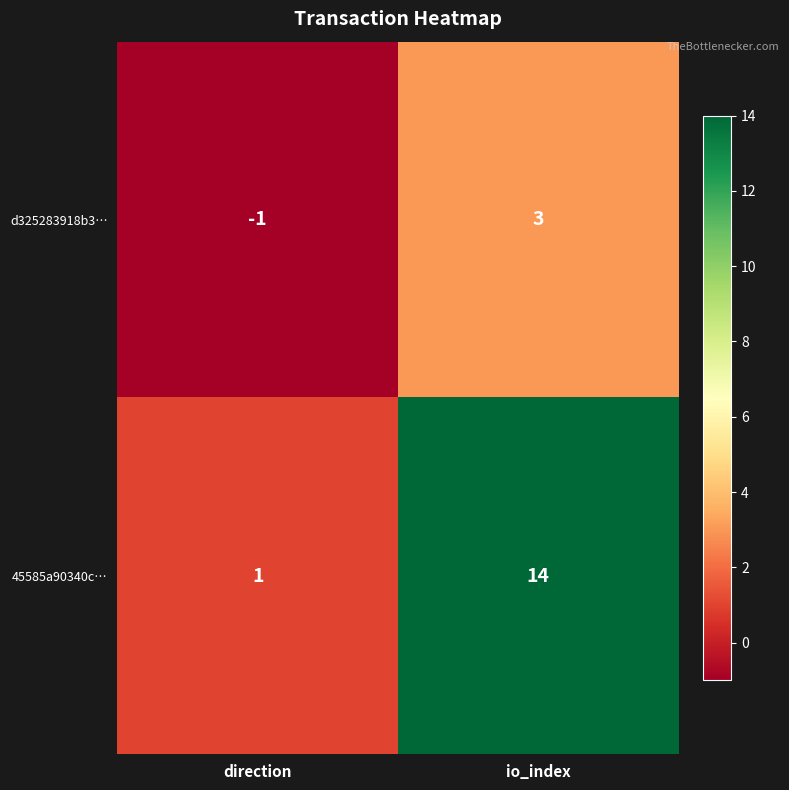

Count the number of categories in the chart.

2